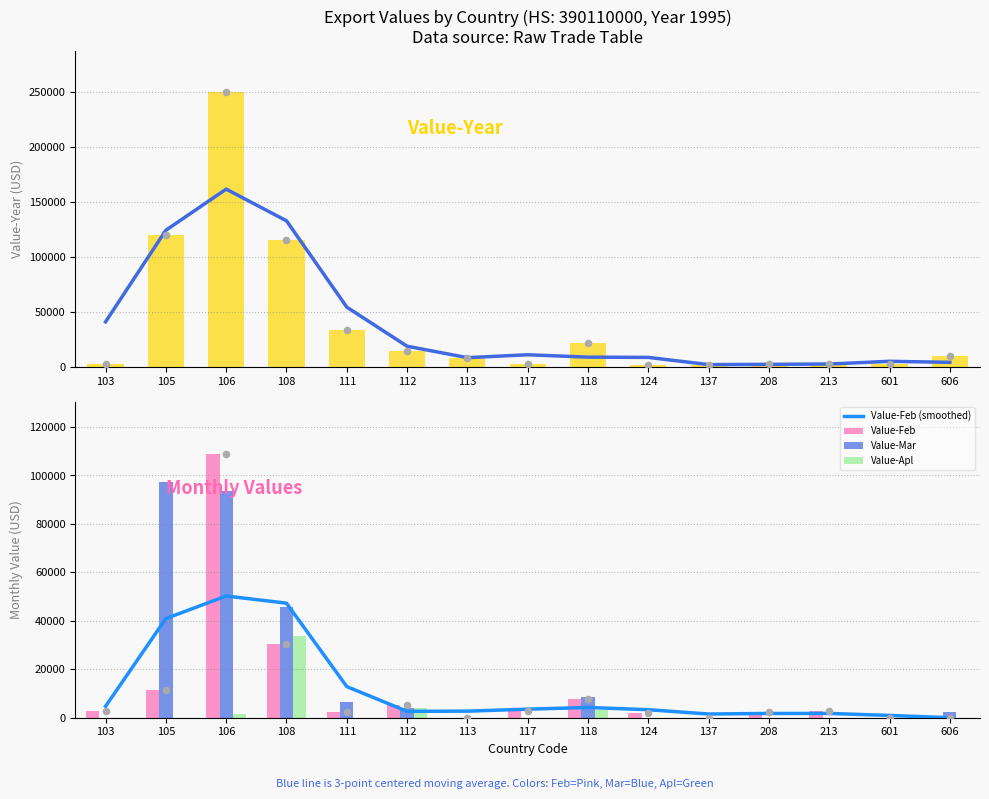

Which series has the largest Y range (max minus min)?

Value-Year